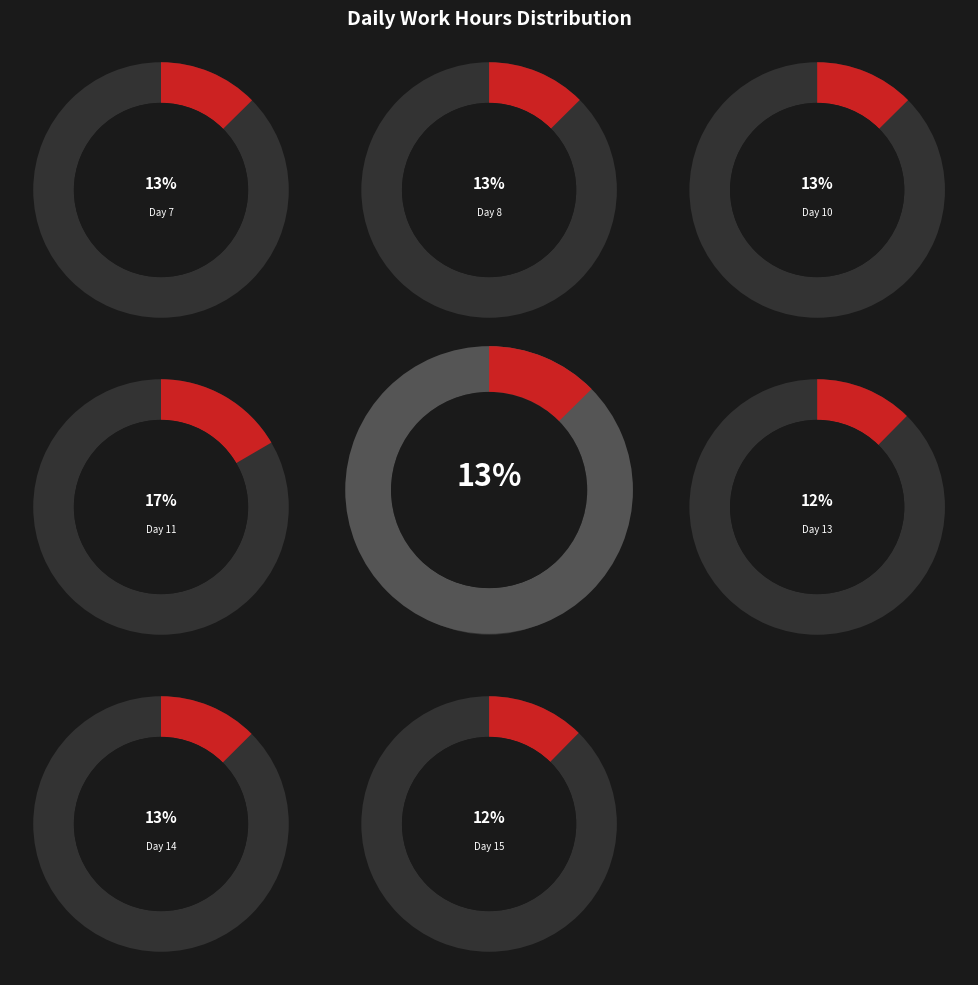

Does Day 13 account for over 50% of the chart?

No